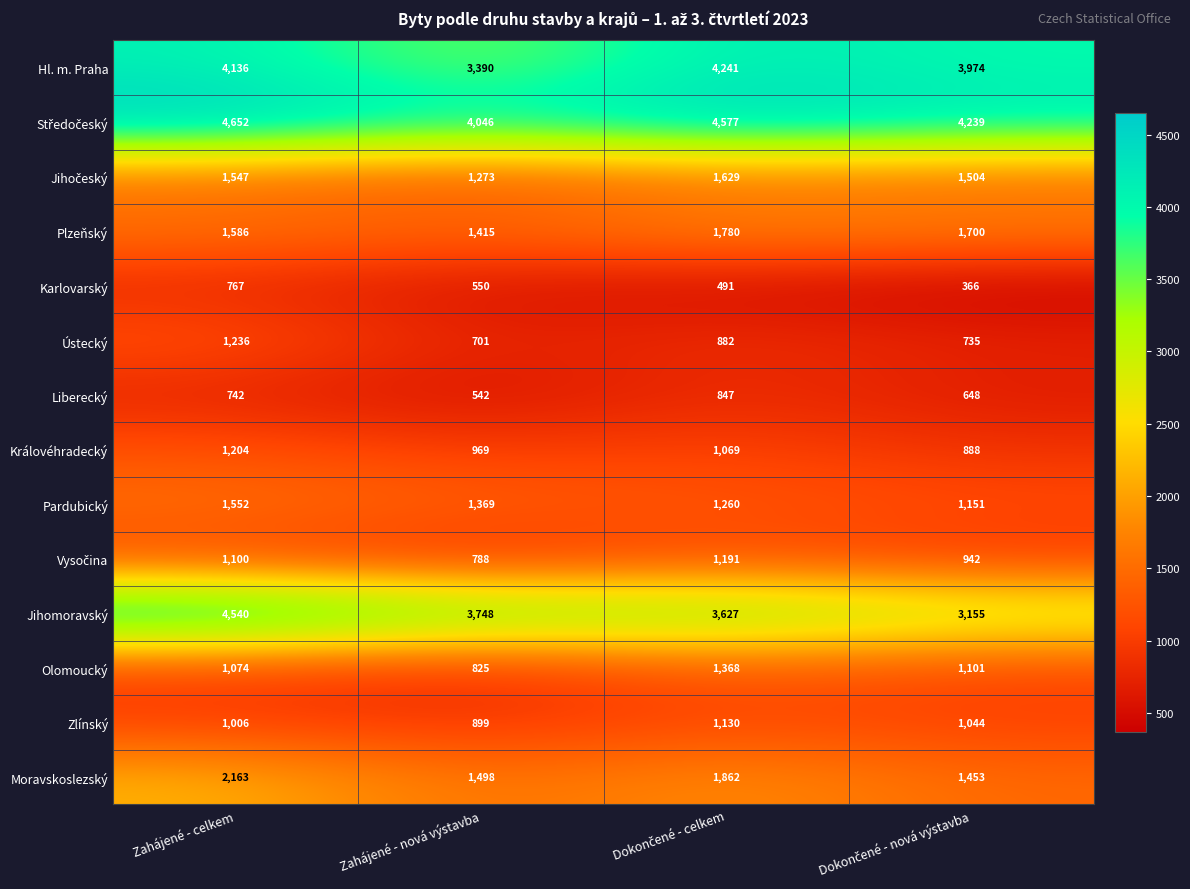

Which series has the widest spread of values?

Jihomoravský